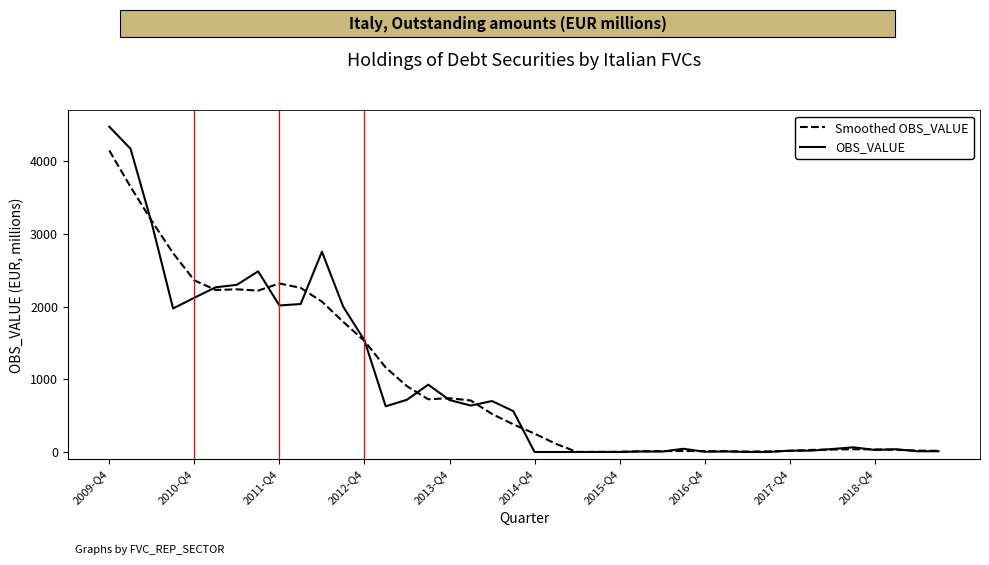

What is the highest value of the OBS_VALUE series?

4478.0